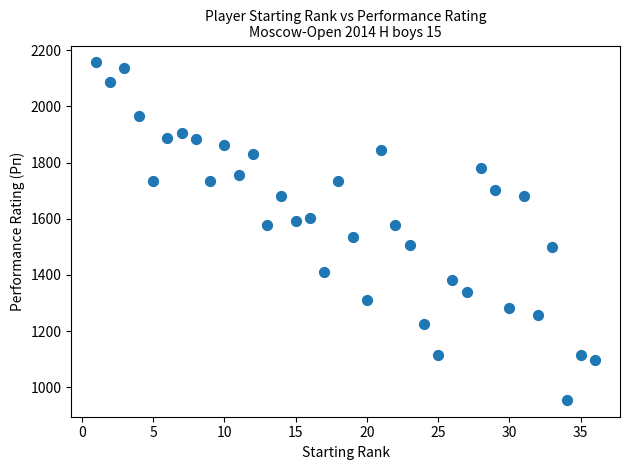

What is the range of Y values (max minus min)?

1200